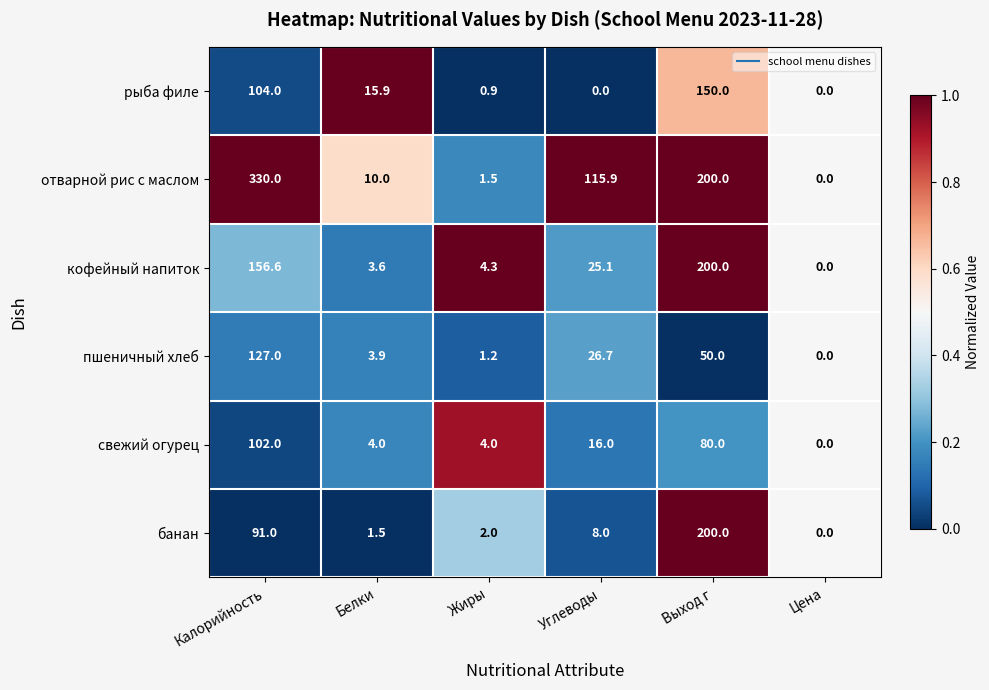

Rank the series at Углеводы from highest to lowest value.

отварной рис с маслом, пшеничный хлеб, кофейный напиток, свежий огурец, банан, рыба филе